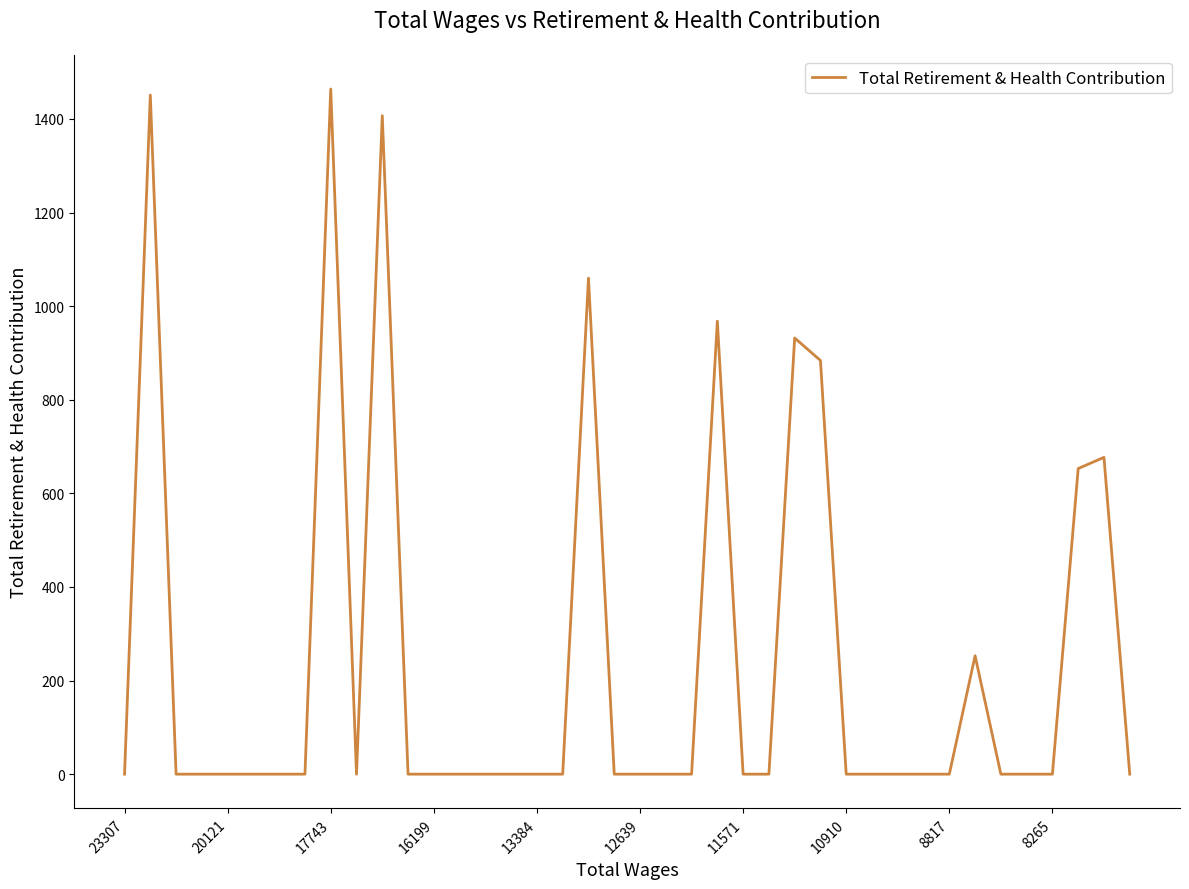

What is the greatest value displayed?

1464